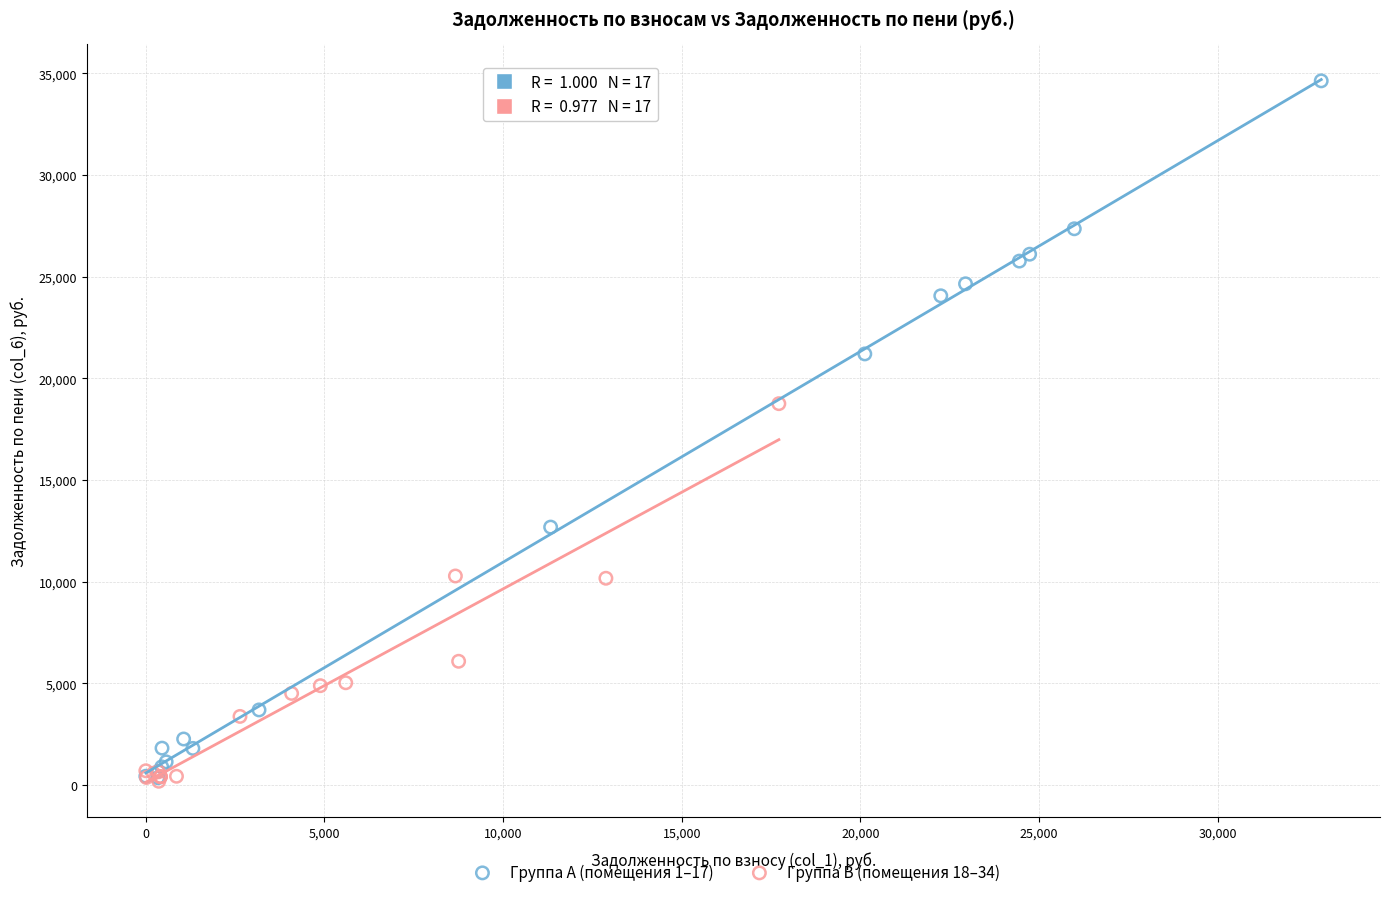

What are all the series names shown in the legend?

Группа A (помещения 1–17), Группа B (помещения 18–34)